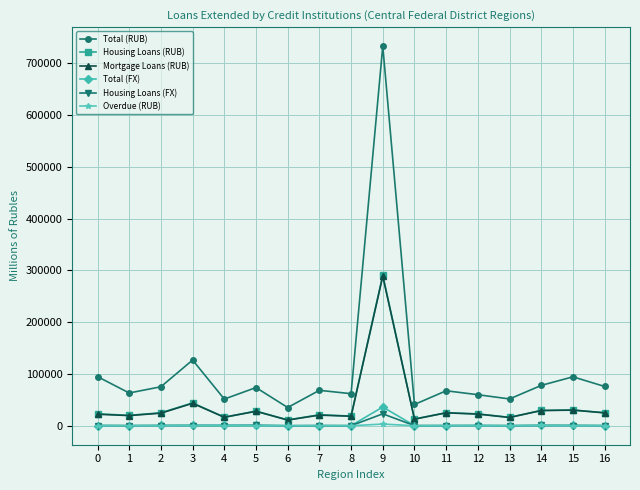

Which series has the widest spread of values?

Total (RUB)